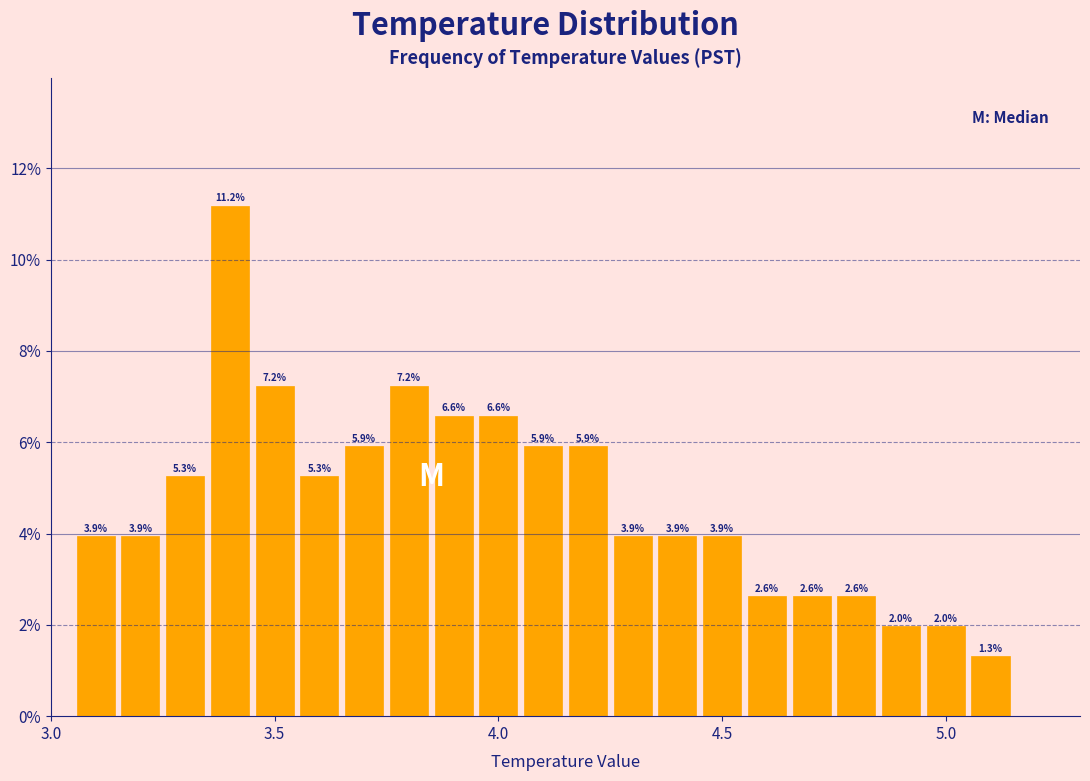

Around what value on the x-axis is the tallest bar? Give the approximate position of its centre, as read against the axis.

3.40